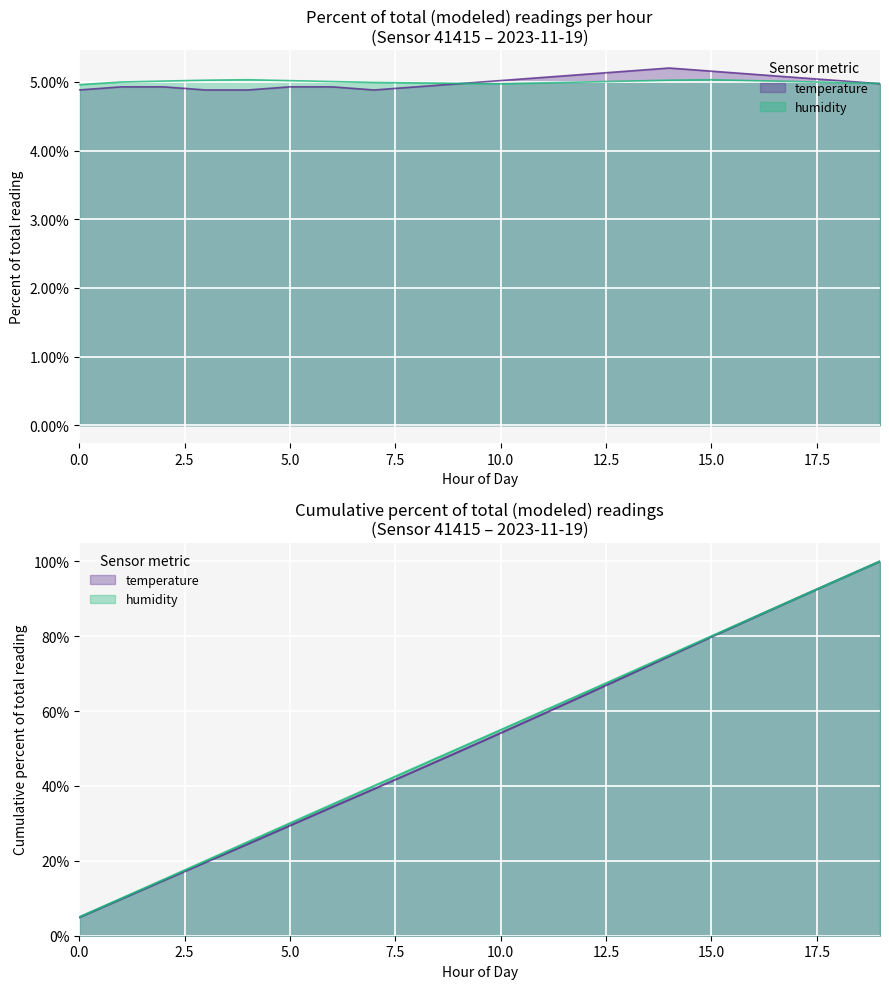

Where is humidity nearest to the value 4?

00:00